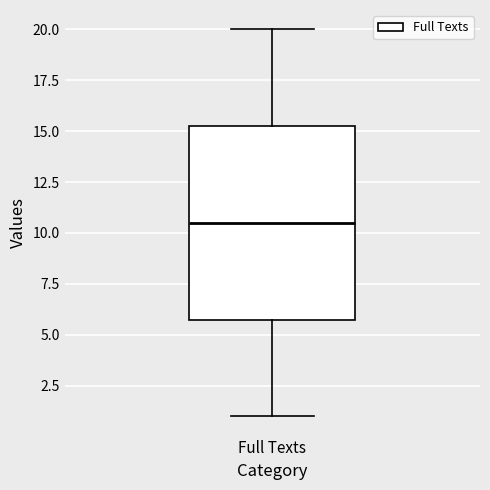

Transcribe this box plot: give where the median line is, the range the box spans, and where the two whiskers end, as read against the y-axis. The values are not printed on the chart, so give them approximately, as read against the axis.

median 10.5, box 6.0 to 15.5, whiskers 1.0 to 20.0